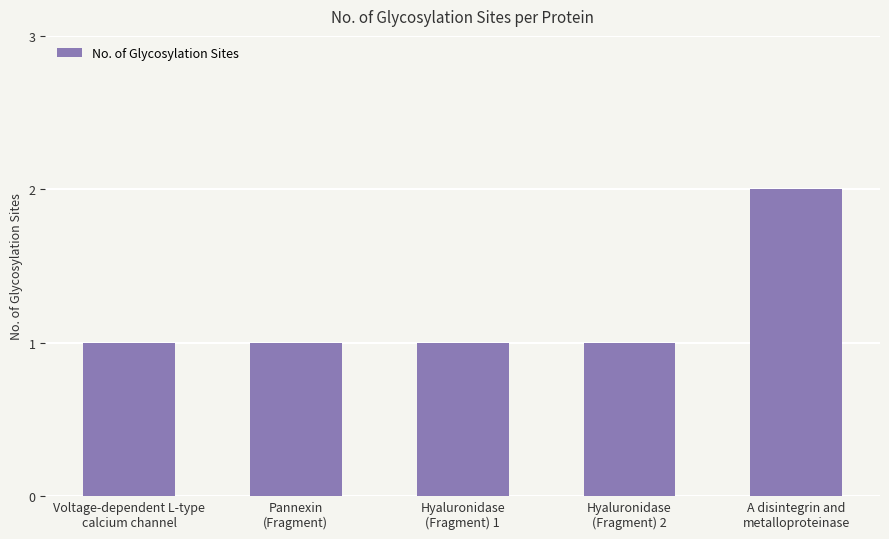

What is the value of the 4th bar from the left?

1